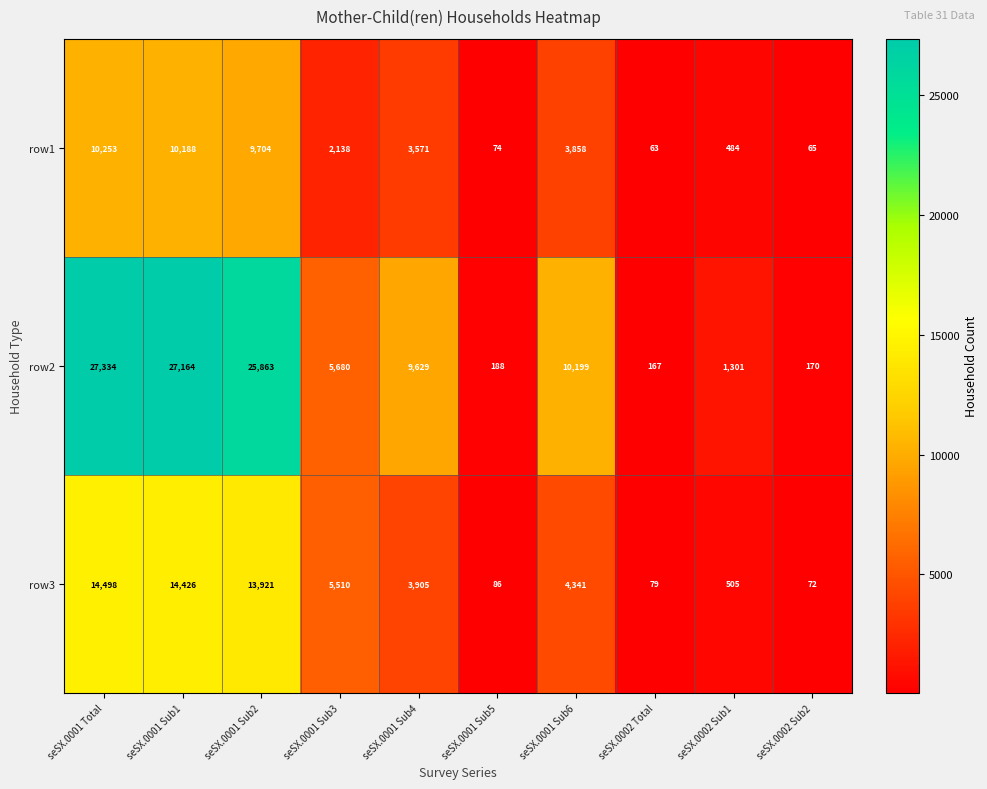

Reading right to left, transcribe all the data shown in this chart.

row1: 65	484	63	3858	74	3571	2138	9704	10188	10253
row2: 170	1301	167	10199	188	9629	5680	25863	27164	27334
row3: 72	505	79	4341	86	3905	5510	13921	14426	14498